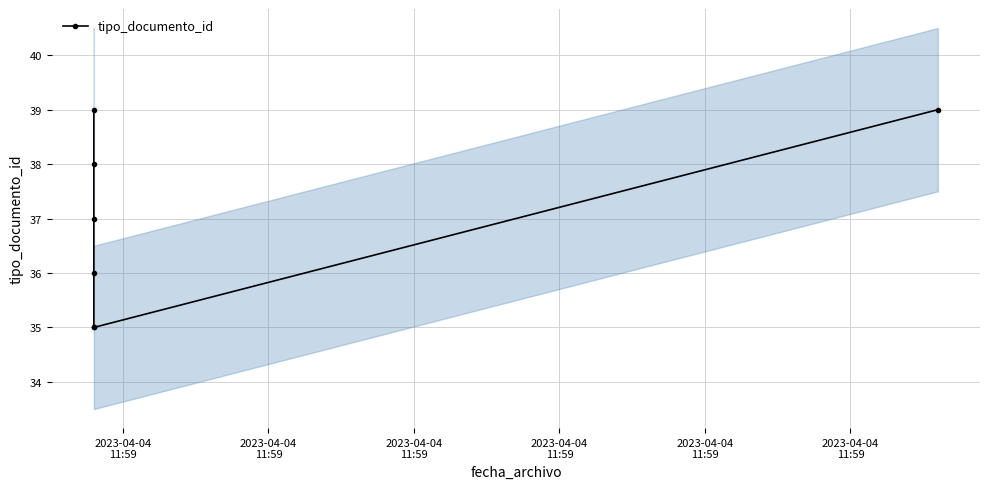

Reading left to right, transcribe all the data shown in this chart.

39	38	37	36	35	35	39